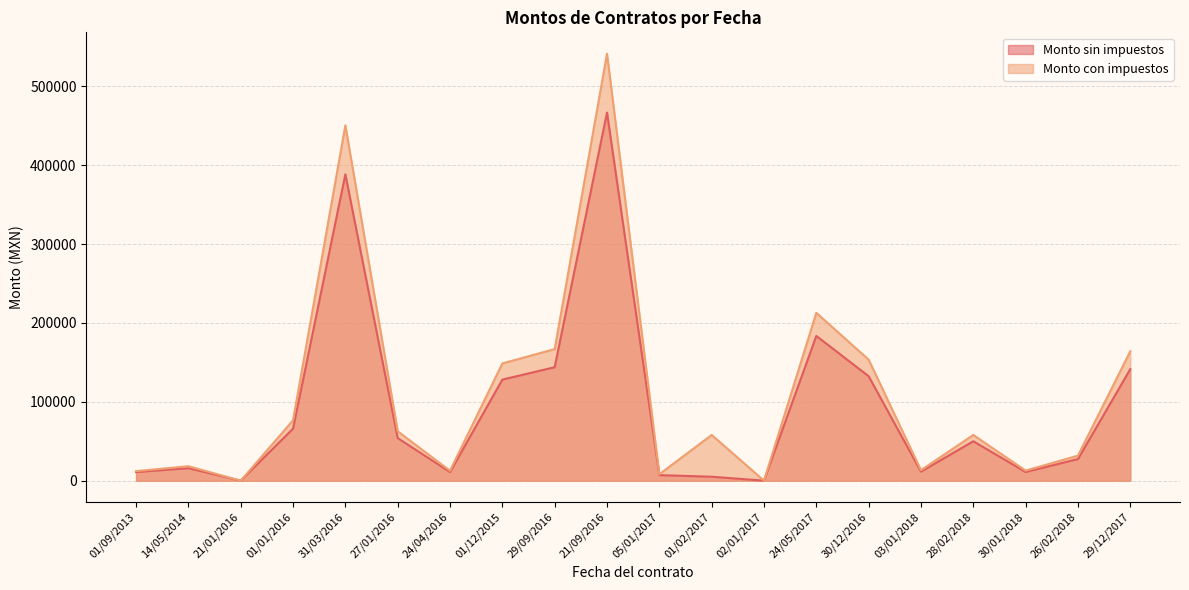

Which series has the largest total across all categories?

Monto con impuestos